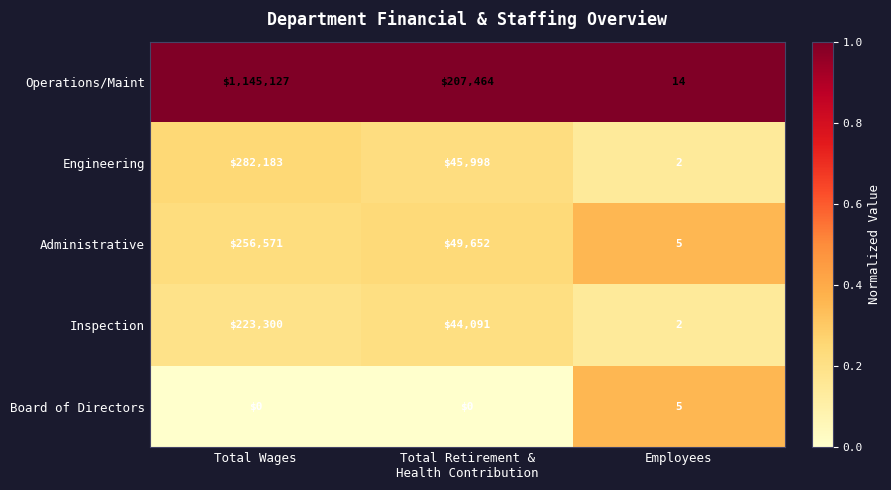

How many Board of Directors values are between 0 and 5?

3